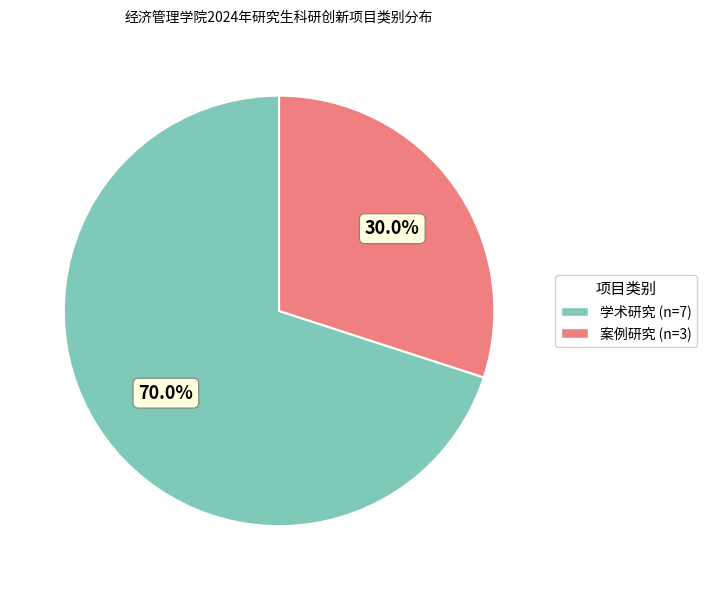

Combined, do 学术研究 and 案例研究 account for over 50%?

Yes